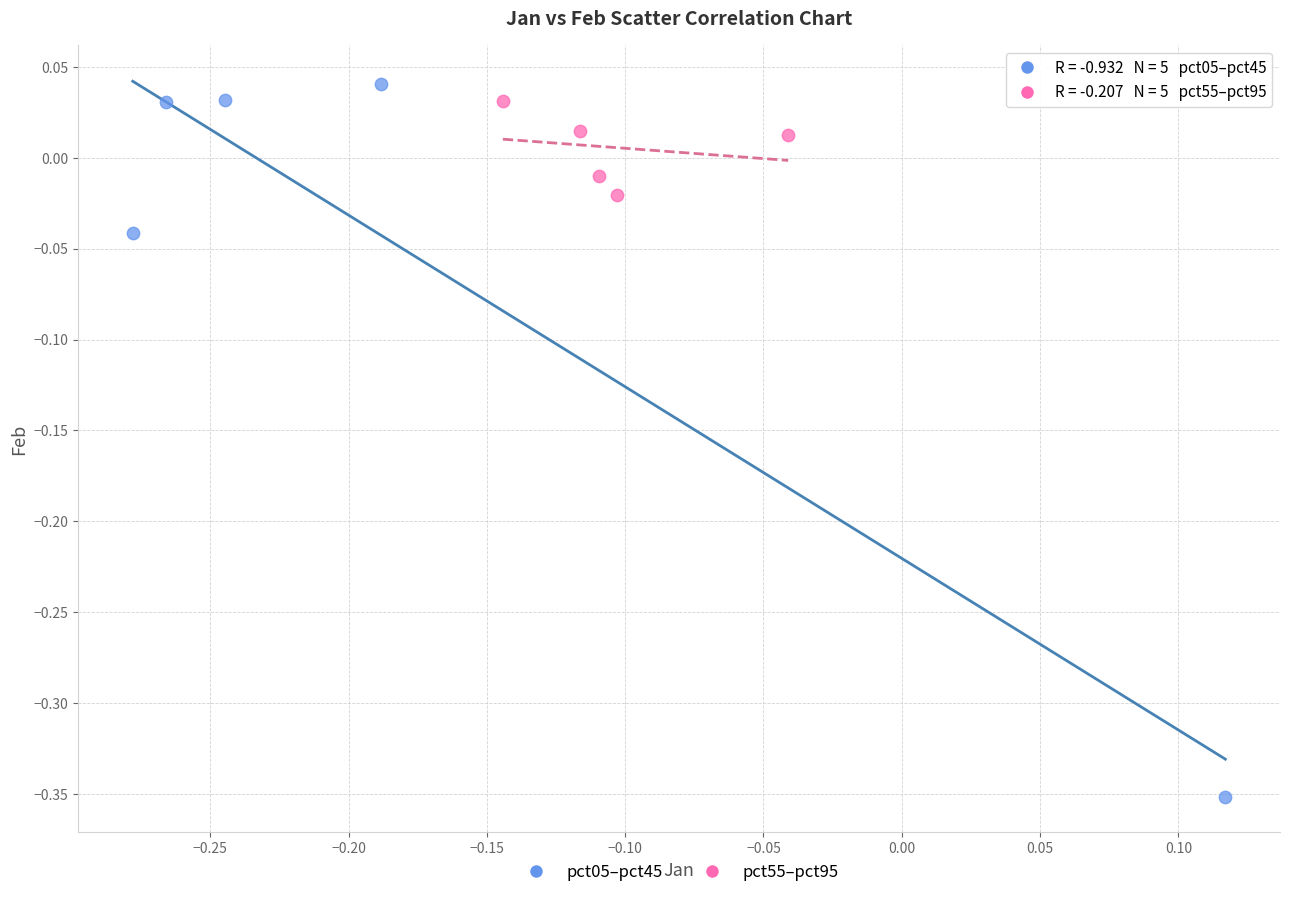

Which series has the widest spread of Y values?

pct05–pct45